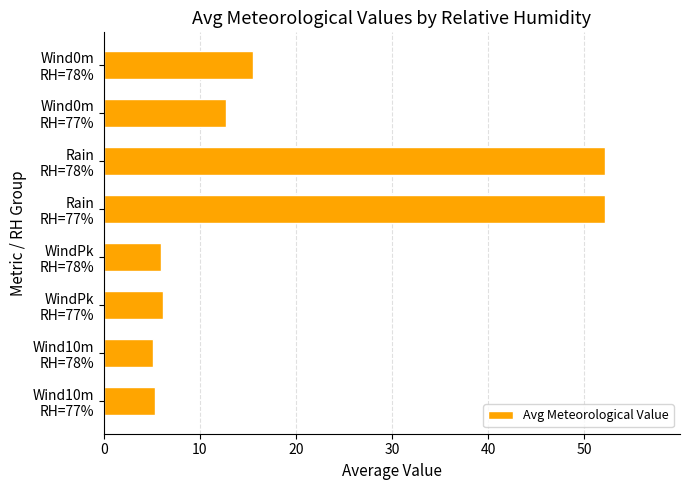

What is the sum of all values?

155.0